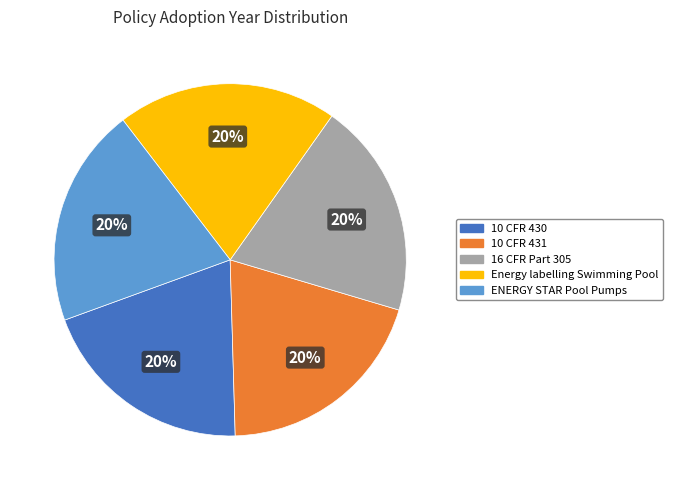

How many segments does this pie chart have?

5